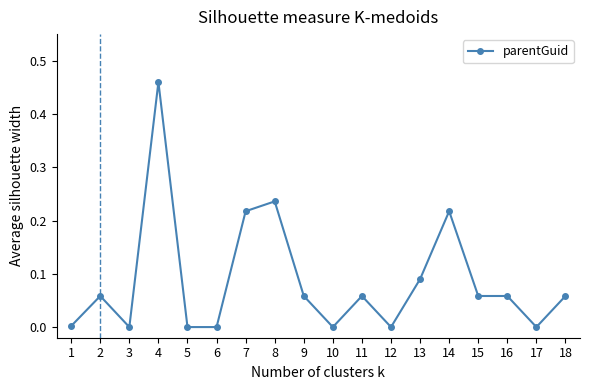

Which category has the highest value across all series?

4